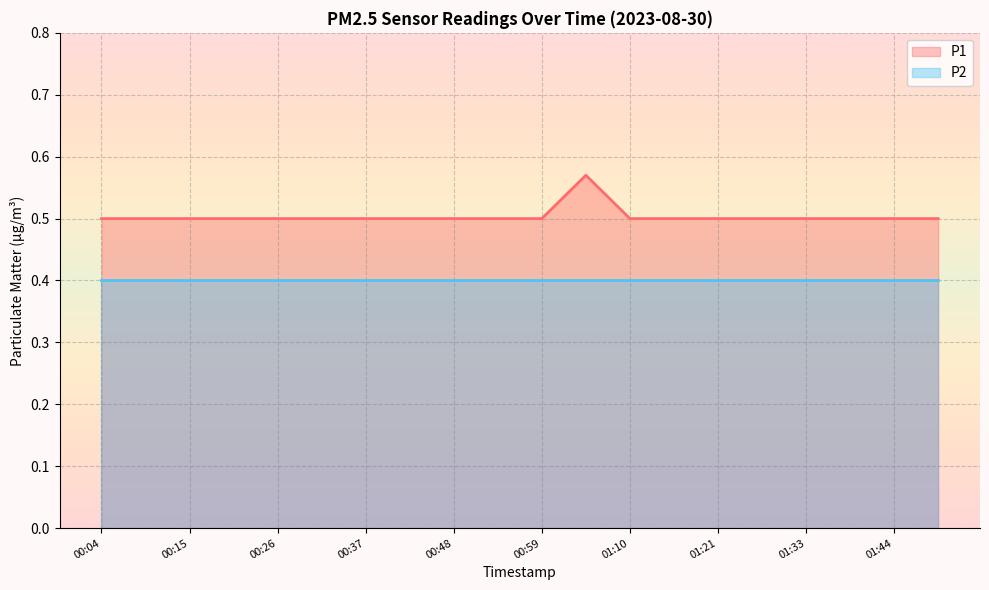

Reading right to left, extract all data points from this chart.

01:49=0.5	01:44=0.5	01:38=0.5	01:33=0.5	01:27=0.5	01:21=0.5	01:16=0.5	01:10=0.5	01:04=0.6	00:59=0.5	00:53=0.5	00:48=0.5	00:43=0.5	00:37=0.5	00:32=0.5	00:26=0.5	00:21=0.5	00:15=0.5	00:10=0.5	00:04=0.5